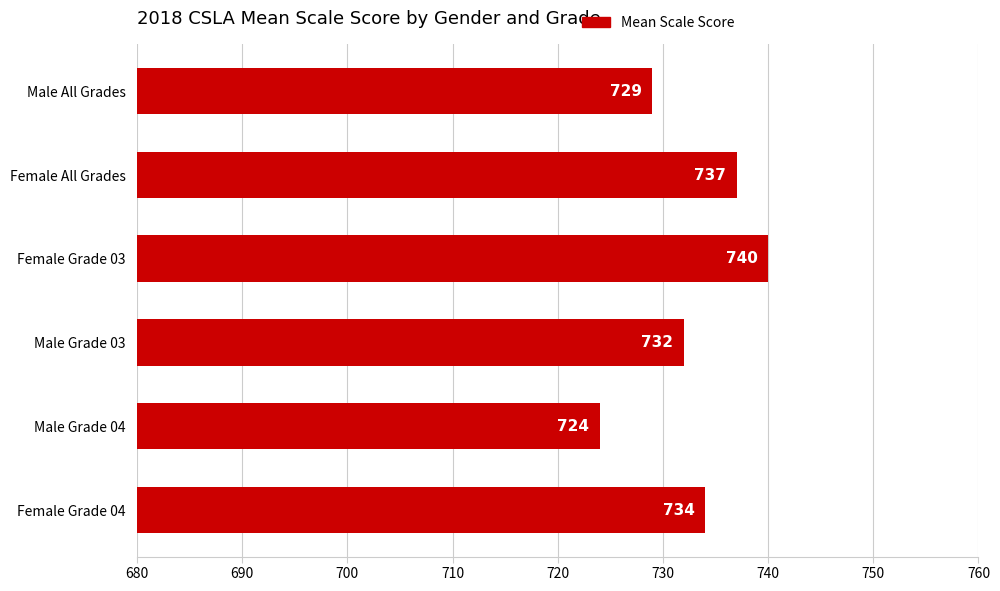

What is the label of the 3rd bar from the top?

Female Grade 03